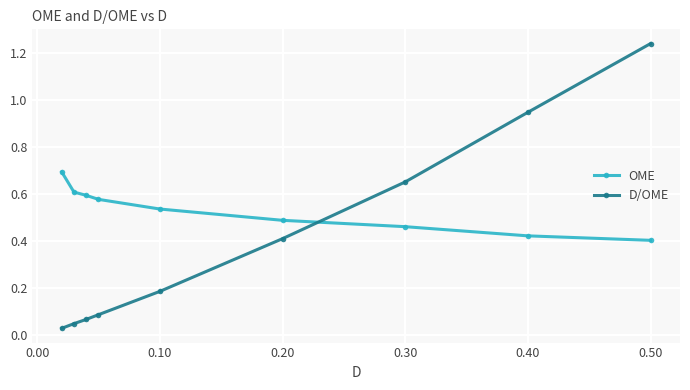

Which series has the widest spread of values?

D/OME